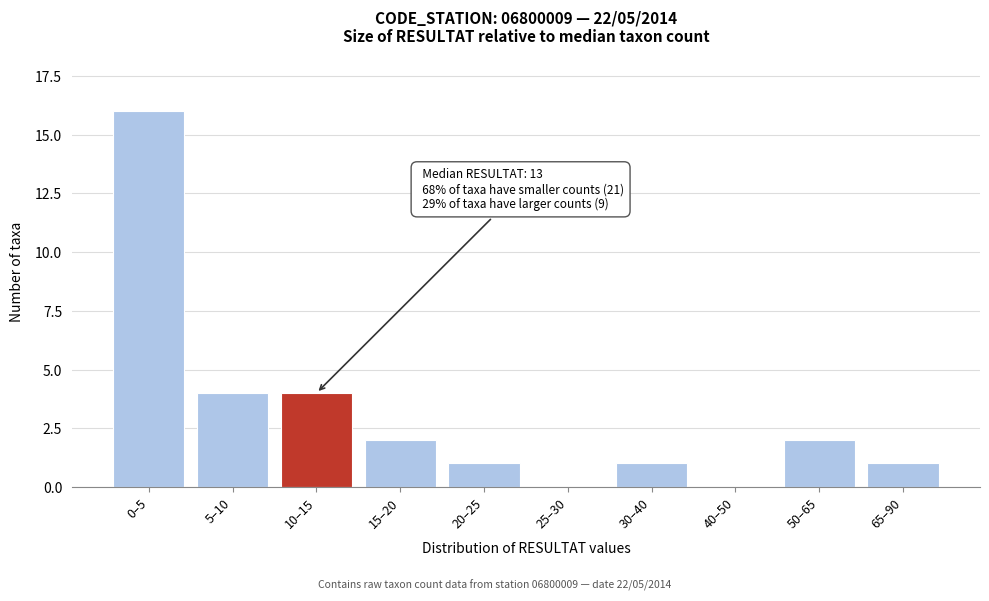

Reading left to right, what are all the values shown in this chart?

0–5=16	5–10=4	10–15=4	15–20=2	20–25=1	25–30=0	30–40=1	40–50=0	50–65=2	65–90=1